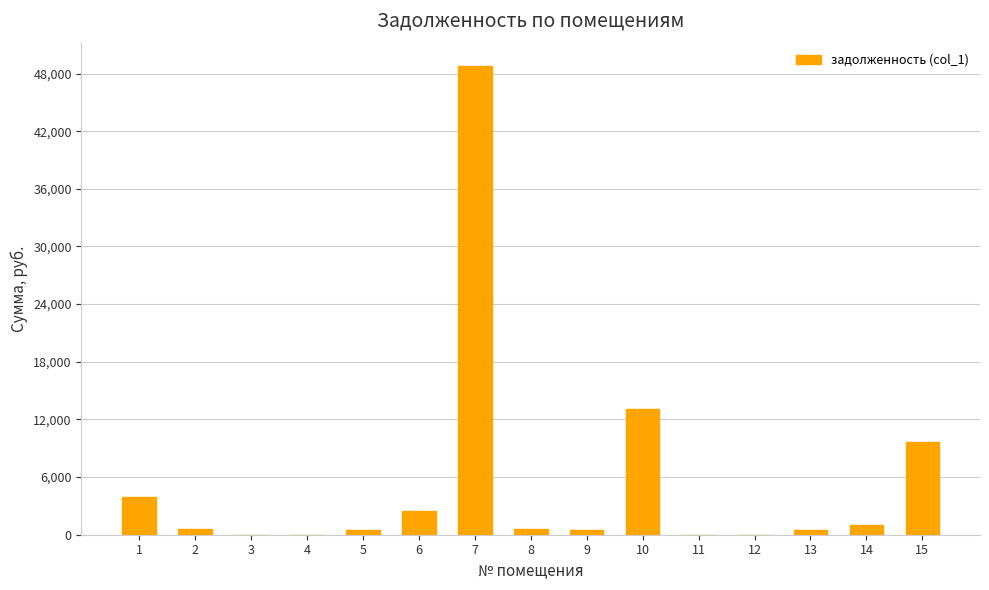

What is the greatest value displayed?

48774.9